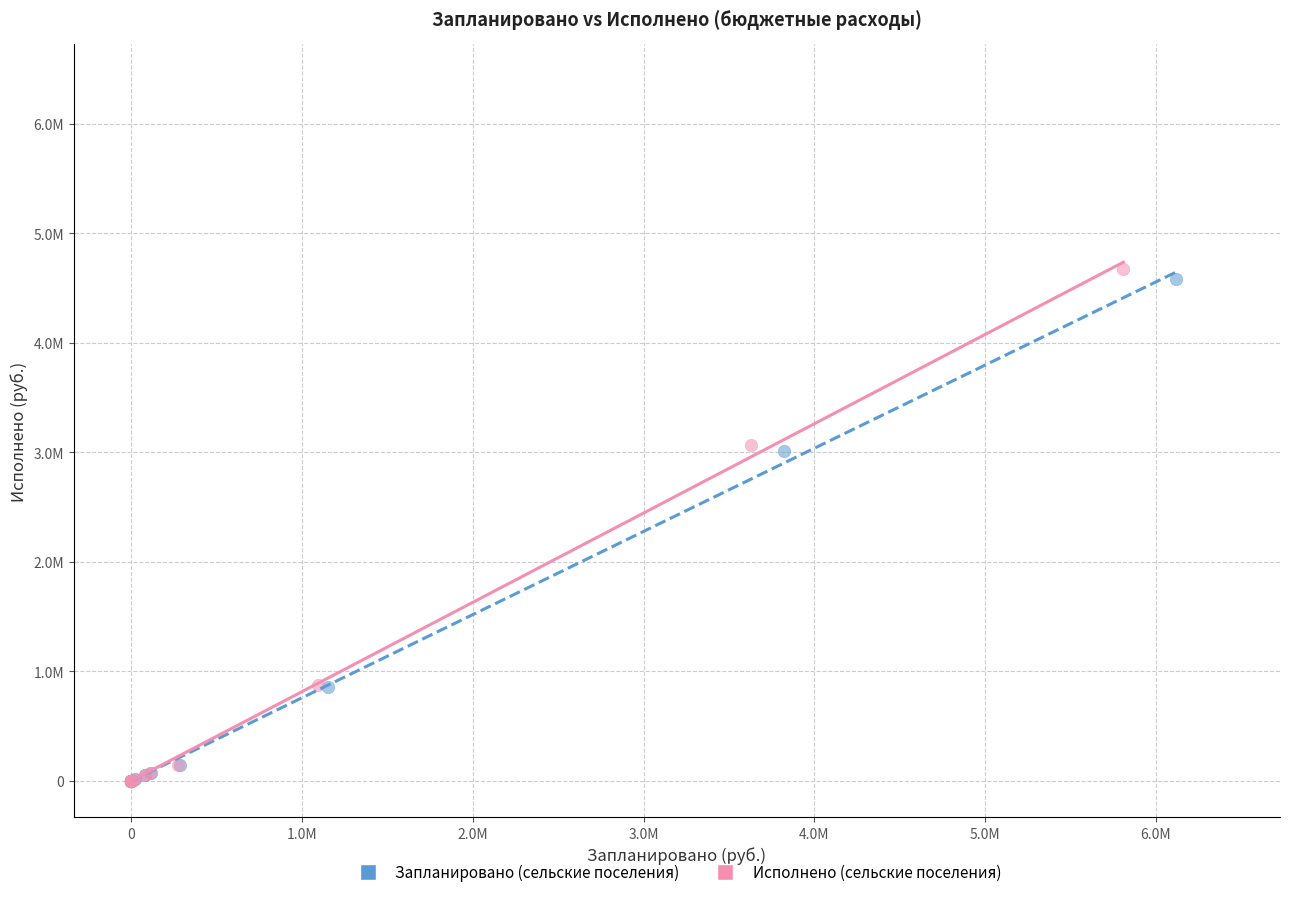

Which series has the largest Y range (max minus min)?

Исполнено (сельские поселения)